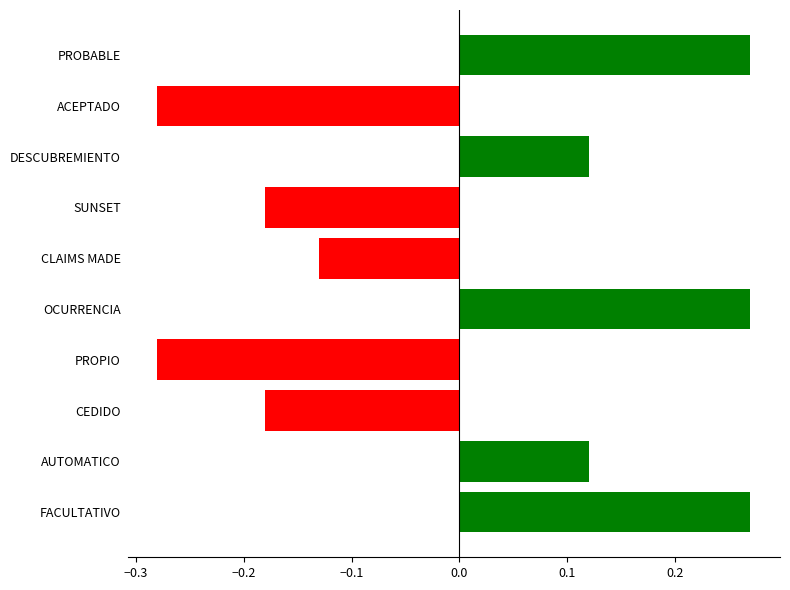

The value at FACULTATIVO is 0.4. True or false?

False